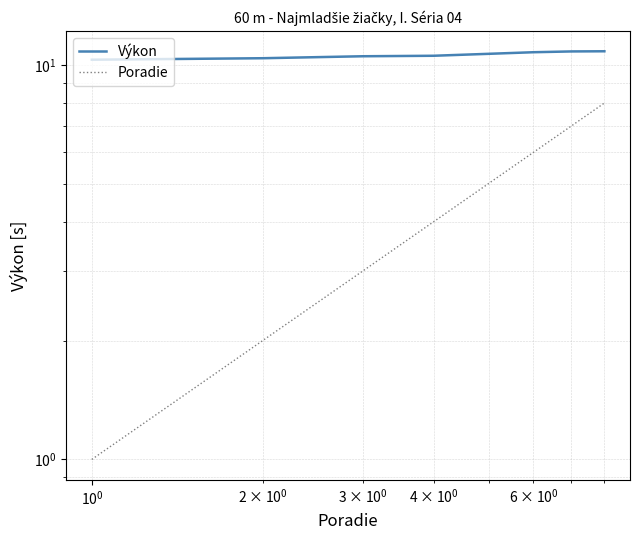

Does the chart display data point markers on the line(s)?

No